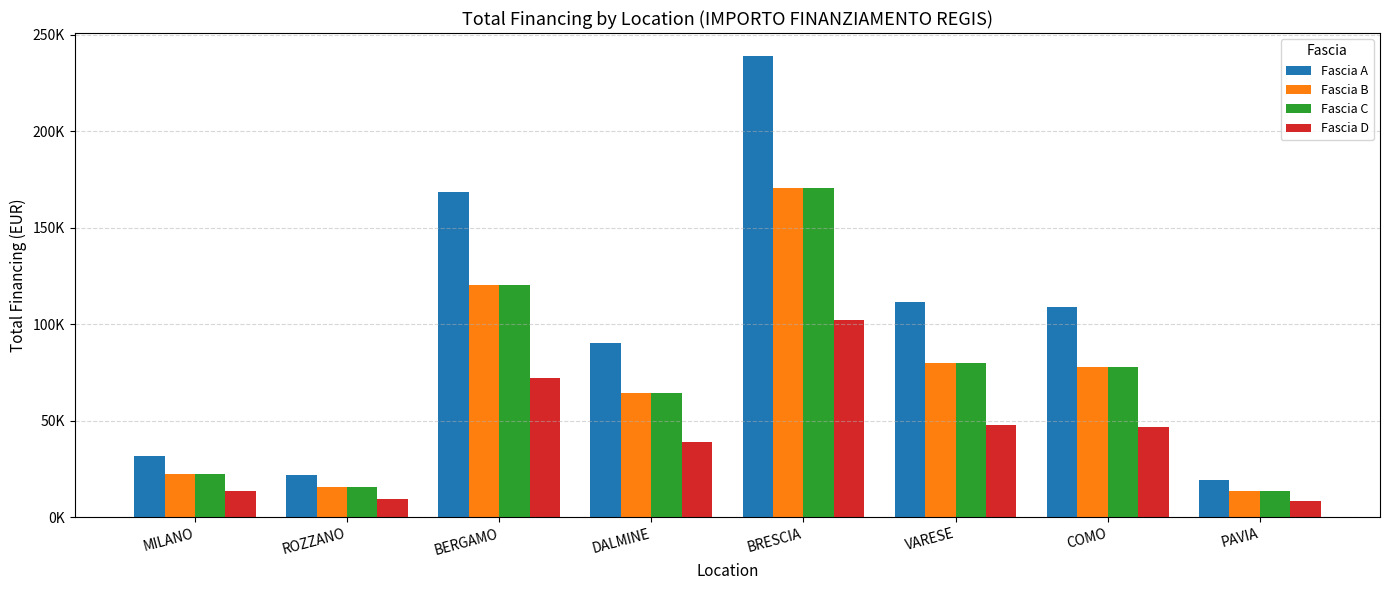

Which series has the largest total across all categories?

Fascia A